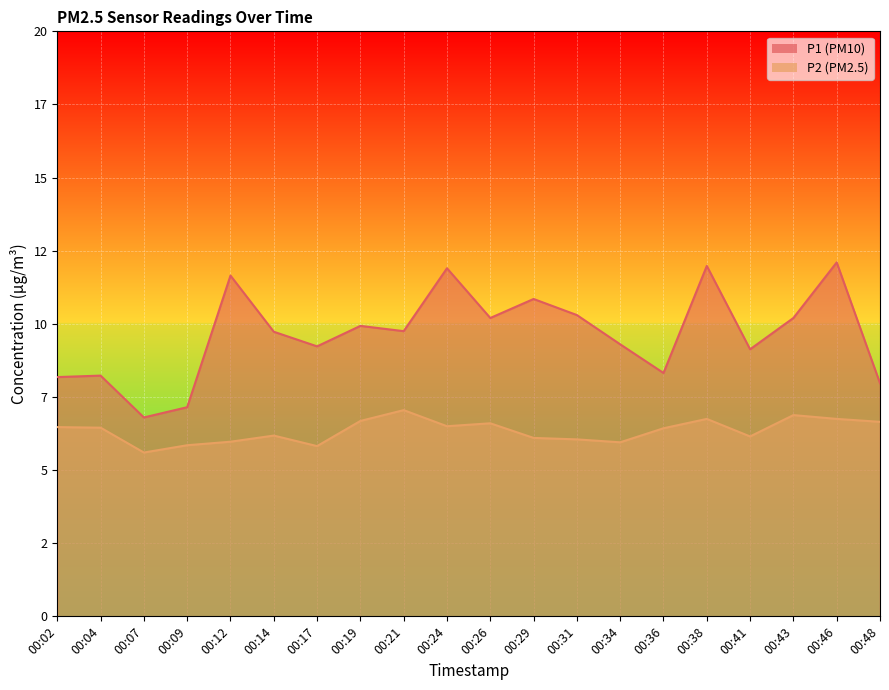

How many categories are shown in the chart?

20